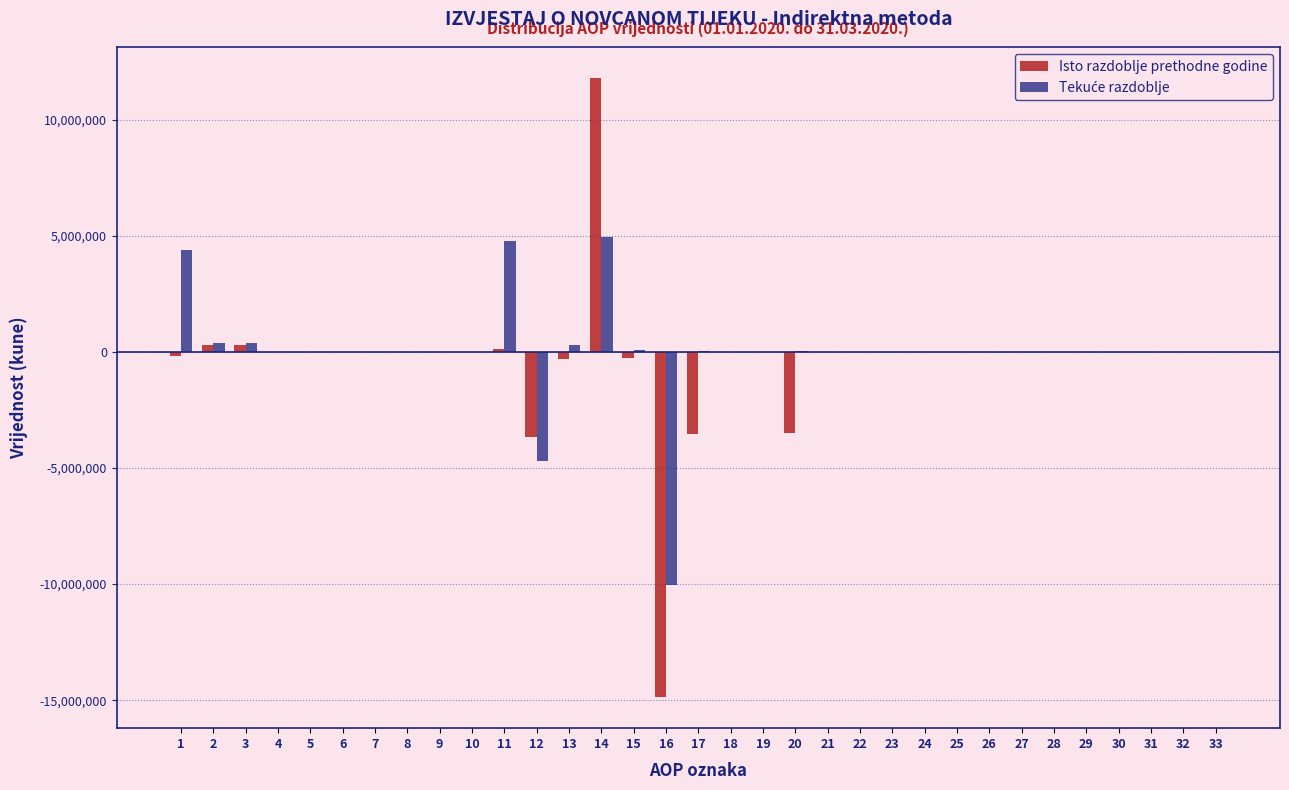

At which category is the sum across all series the highest?

14